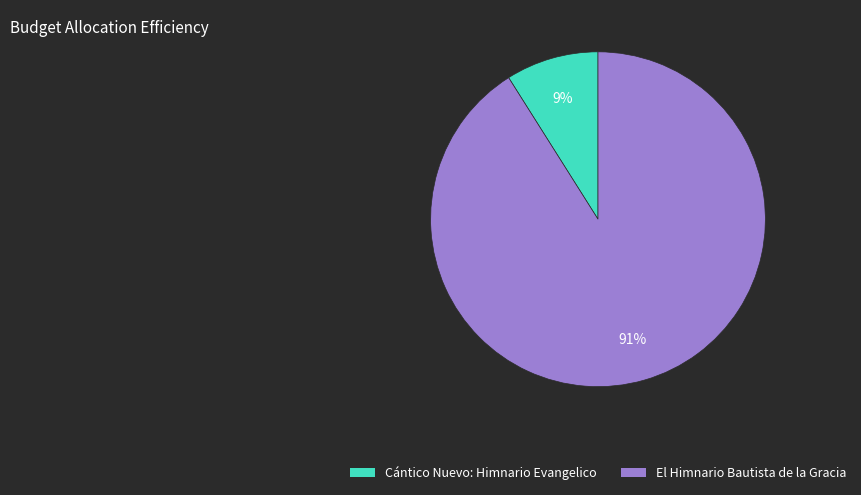

Which slice is the smallest?

Cántico Nuevo: Himnario Evangelico